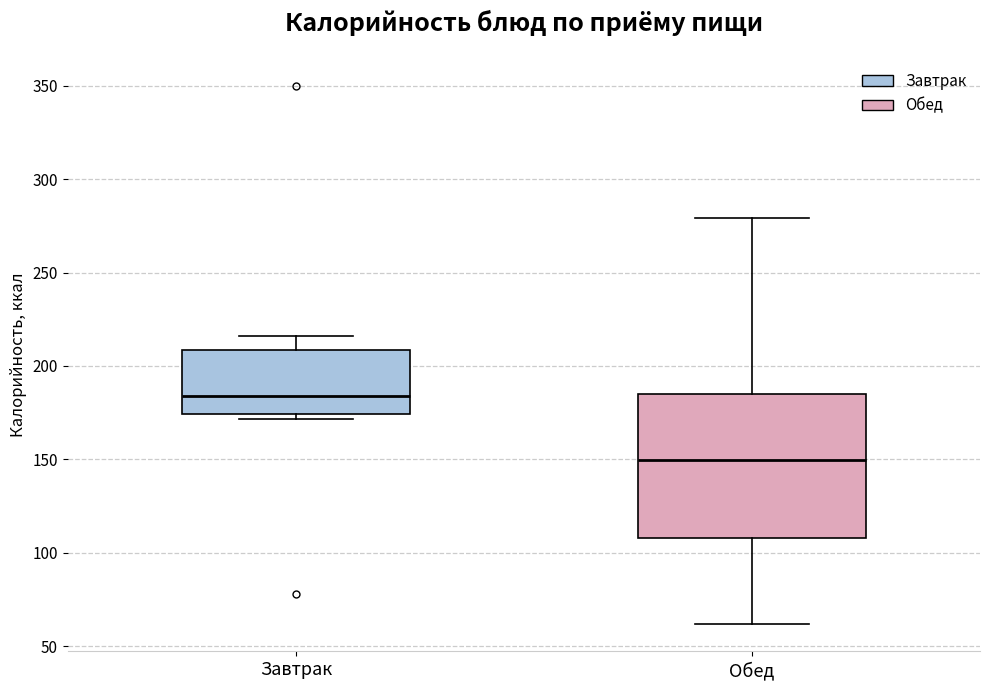

Reading left to right, read every box against the y-axis: the position of its median line, the range the box covers, and the ends of its whiskers. The values are not printed on the chart, so give them approximately, as read against the axis.

Завтрак: median 185, box 175 to 210, whiskers 170 to 215
Обед: median 150, box 110 to 185, whiskers 60 to 280